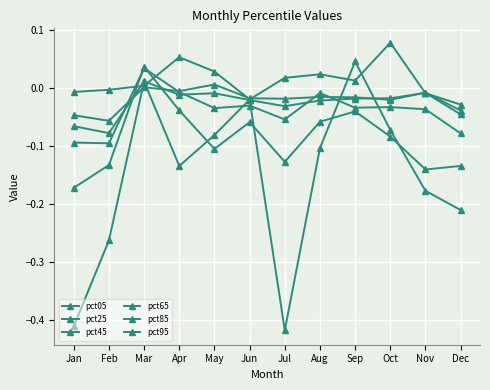

At which category is the sum across all series the highest?

Mar